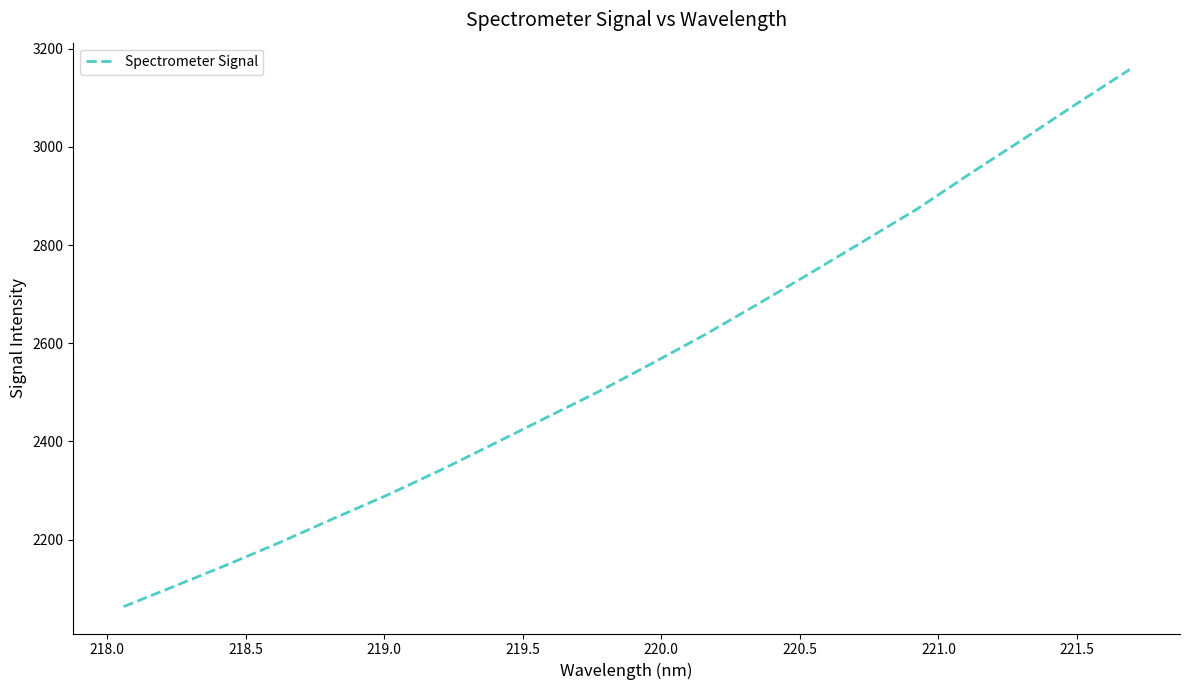

How many categories are shown in the chart?

20